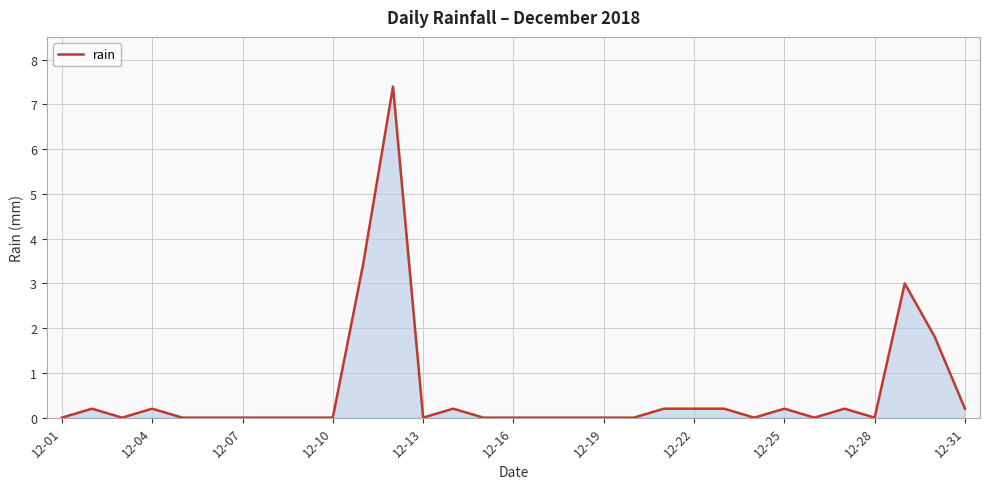

What is the maximum value shown in the chart?

7.4